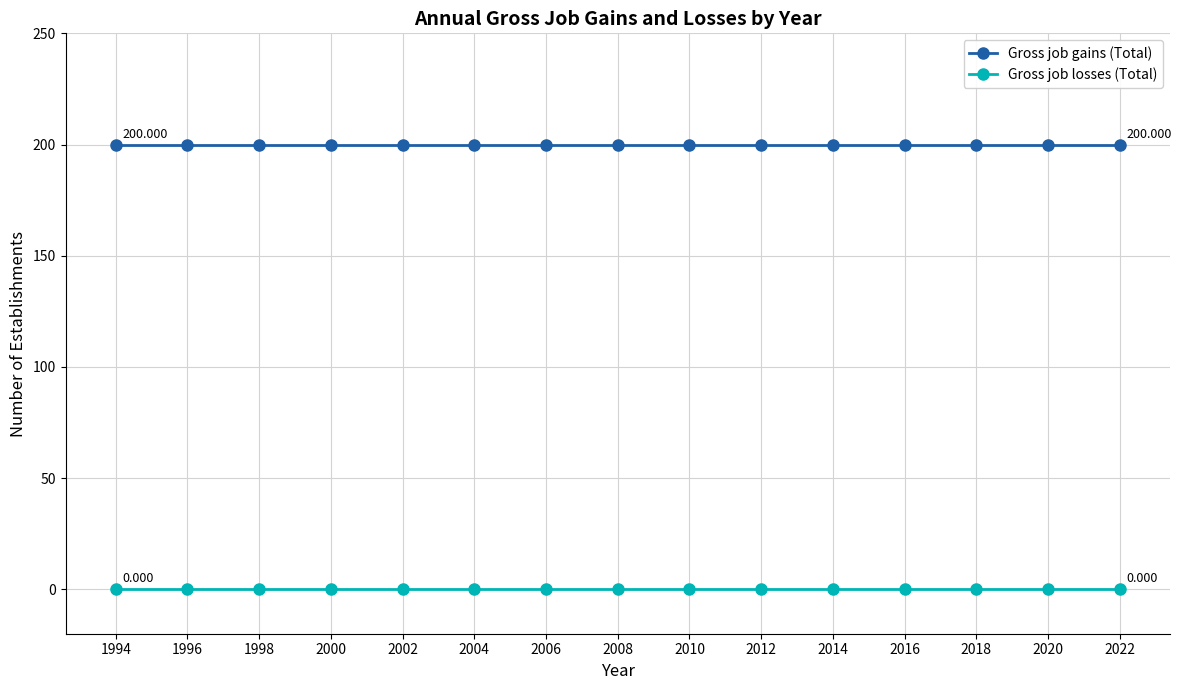

What is the total value across all series at 2008?

200